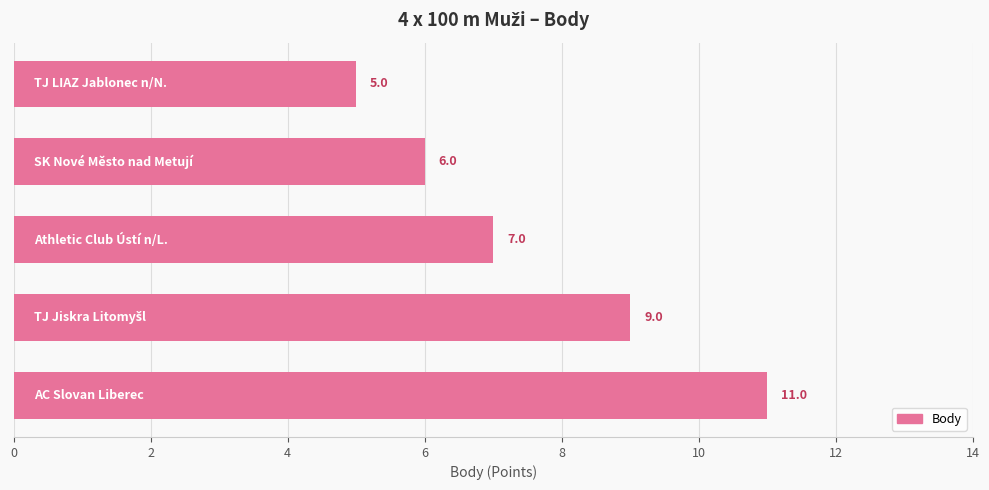

Count the number of categories in the chart.

5